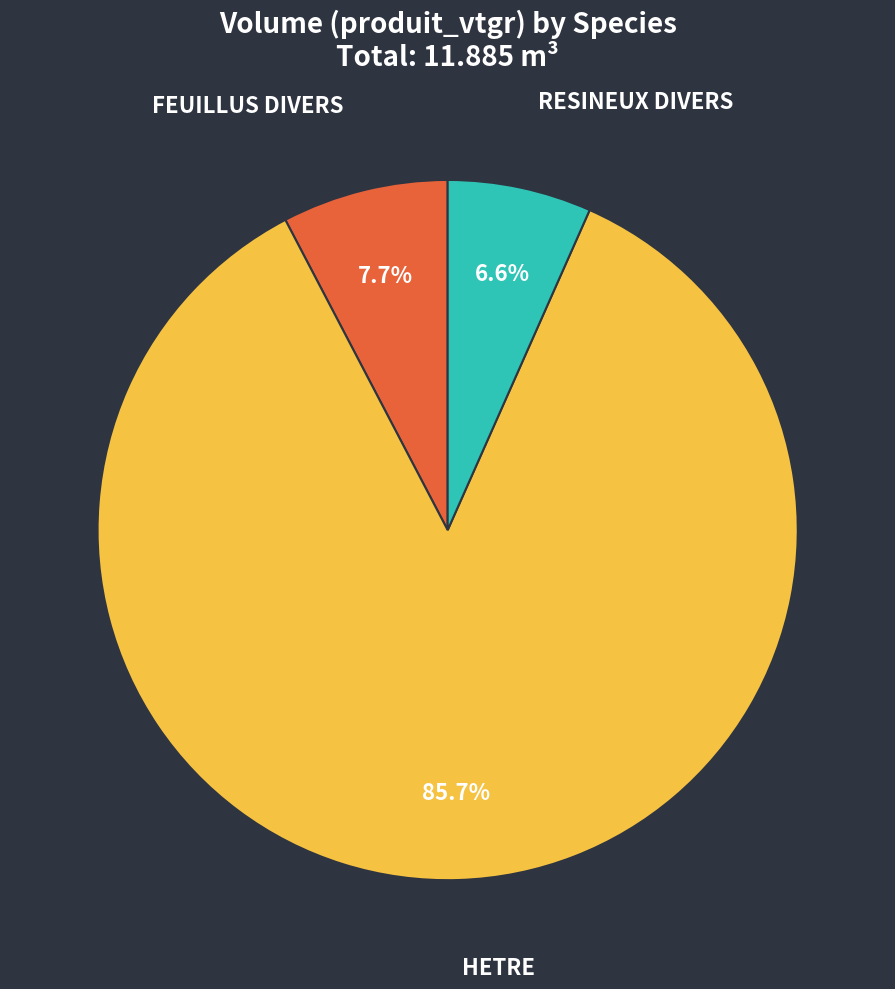

Does any single category account for the majority?

Yes